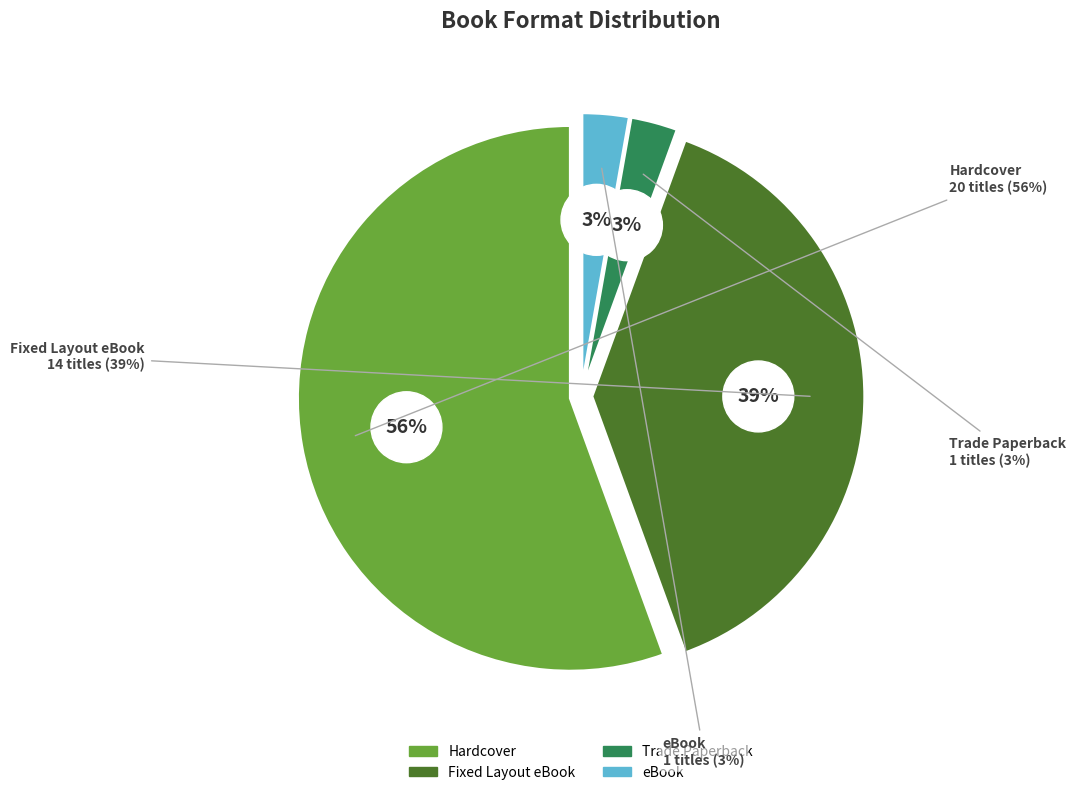

Approximately how many times larger is the value at Fixed Layout eBook compared to Hardcover?

0.7